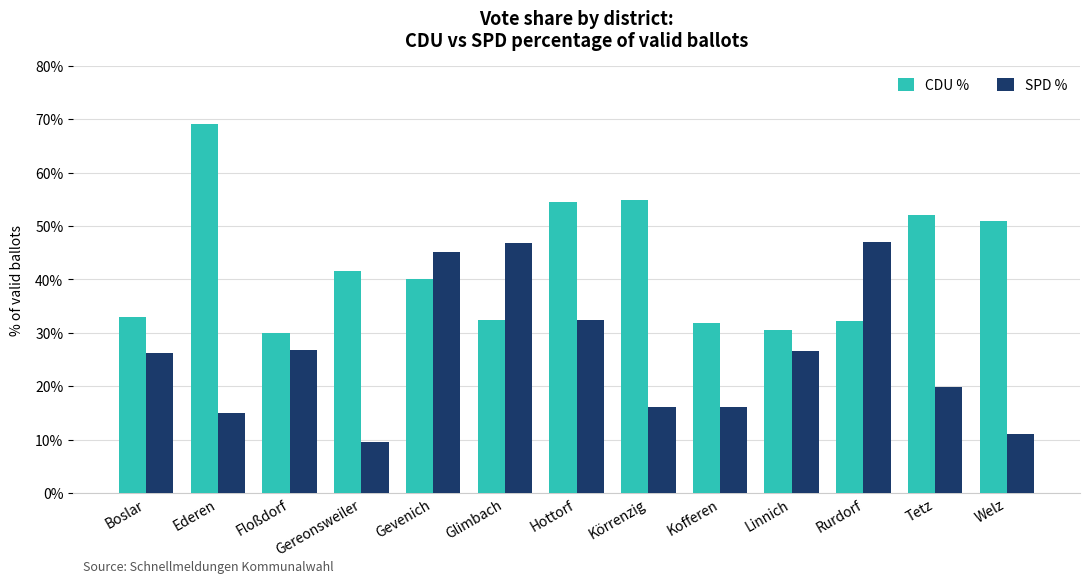

What is the sum of all CDU % values?

552.9